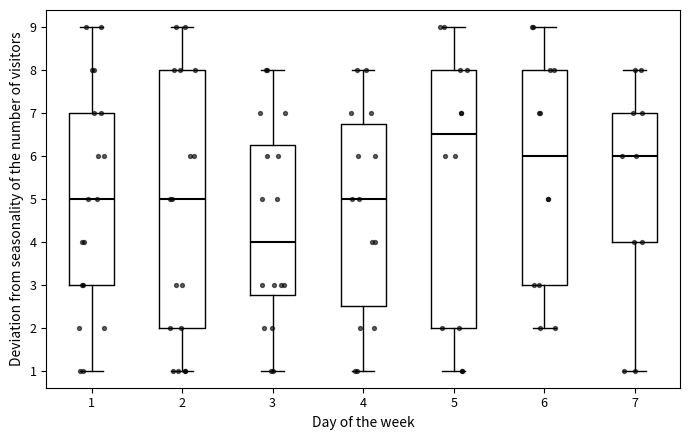

Where does the median line of the box at x = 6 sit on the y-axis? The values are not printed on the chart, so give them approximately, as read against the axis.

6.0